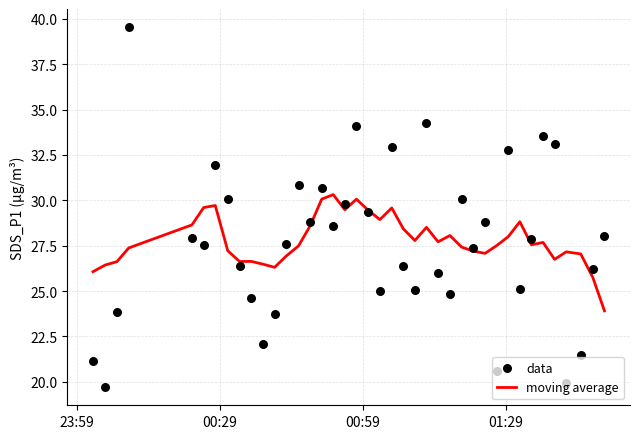

Which series has the largest total across all categories?

moving average